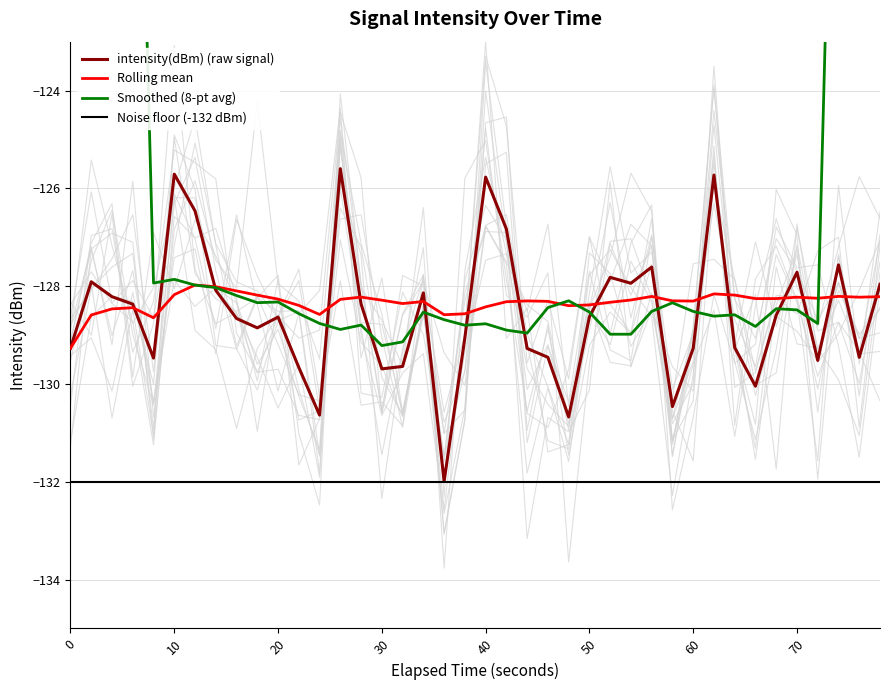

Is the value of Noise floor (-132 dBm) at 20 greater than the value of intensity(dBm) (raw signal) at 17?

No